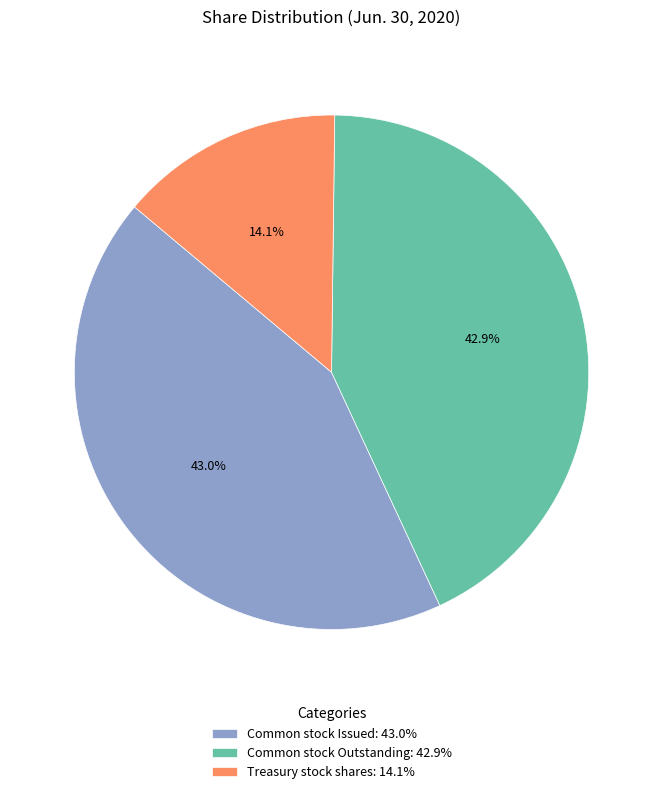

What is the total percentage of Common stock Outstanding: 42.9% and Common stock Issued: 43.0%?

85.9%